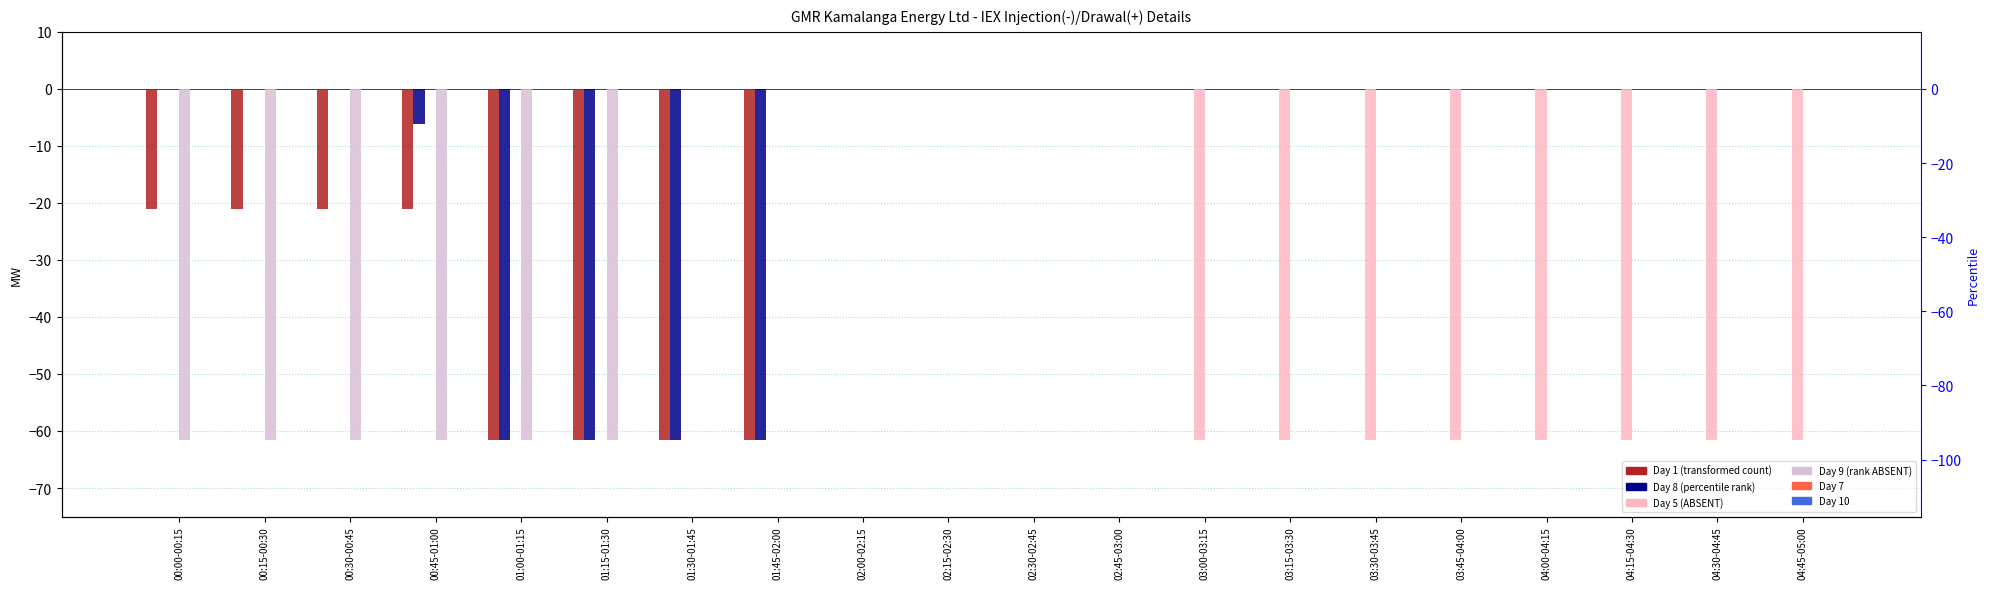

At which category does the chart reach its peak across all series?

02:00-02:15